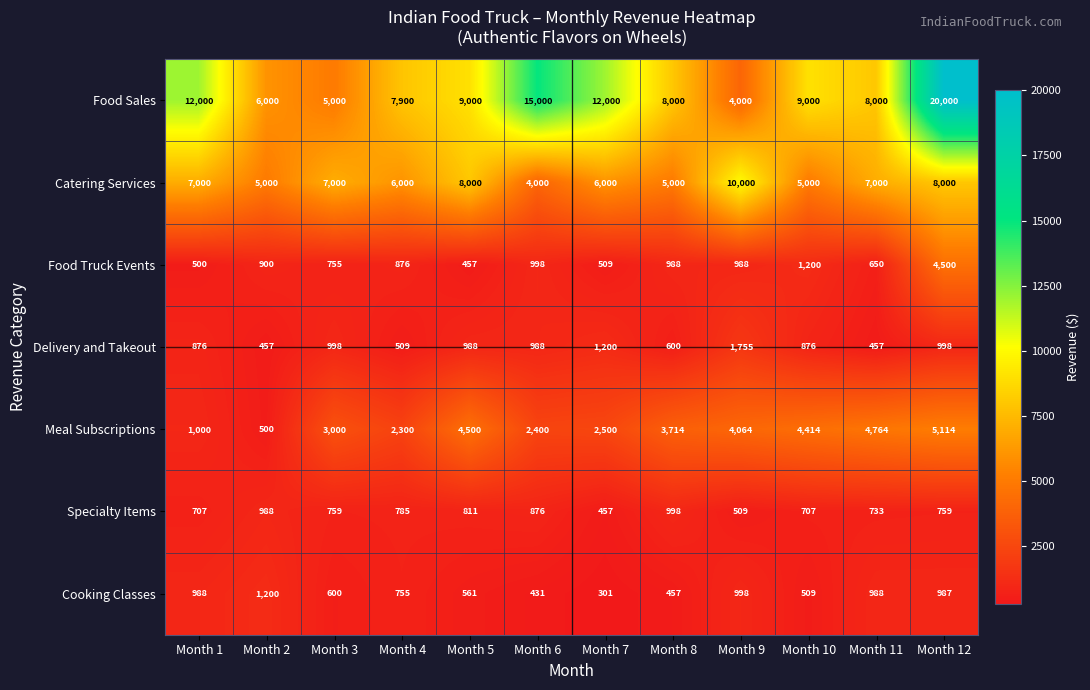

What value does the Catering Services series have at Month 3, to the nearest 50?

7000